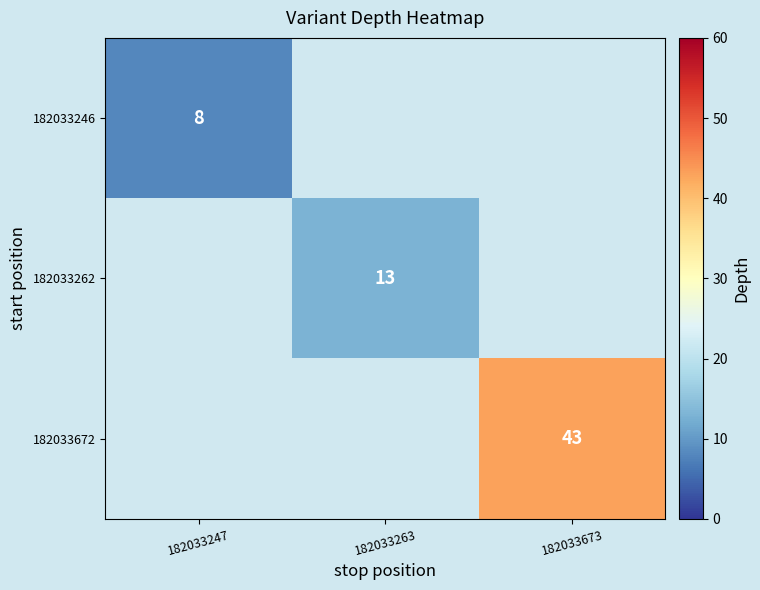

True or false: 182033246 has a value of 14 at 182033247.

False